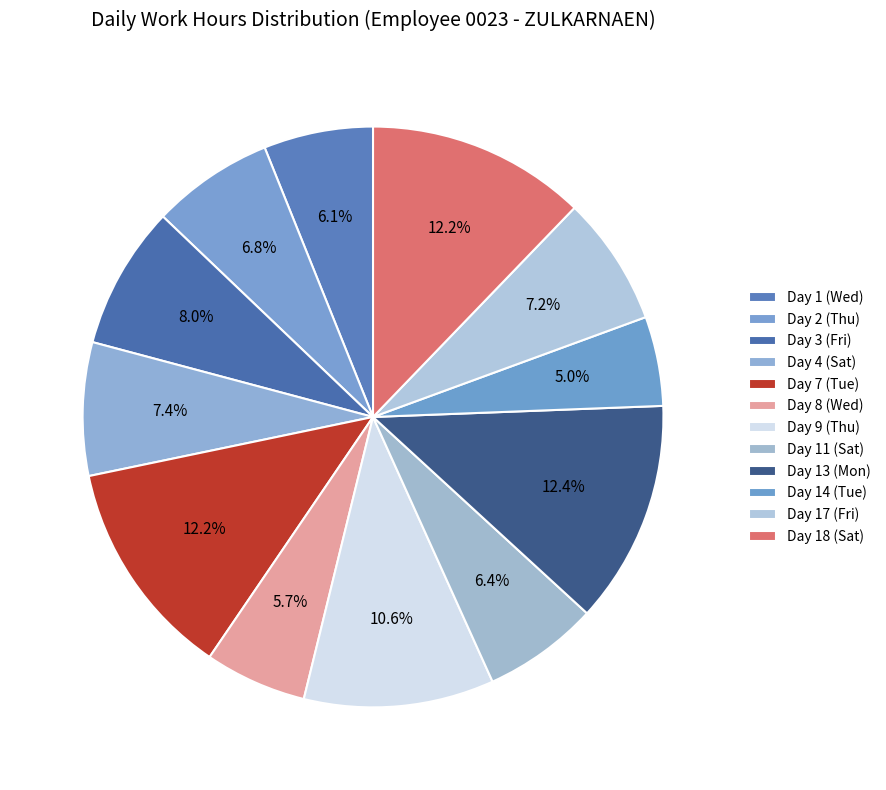

Does Day 2 (Thu) represent more than half of the total?

No